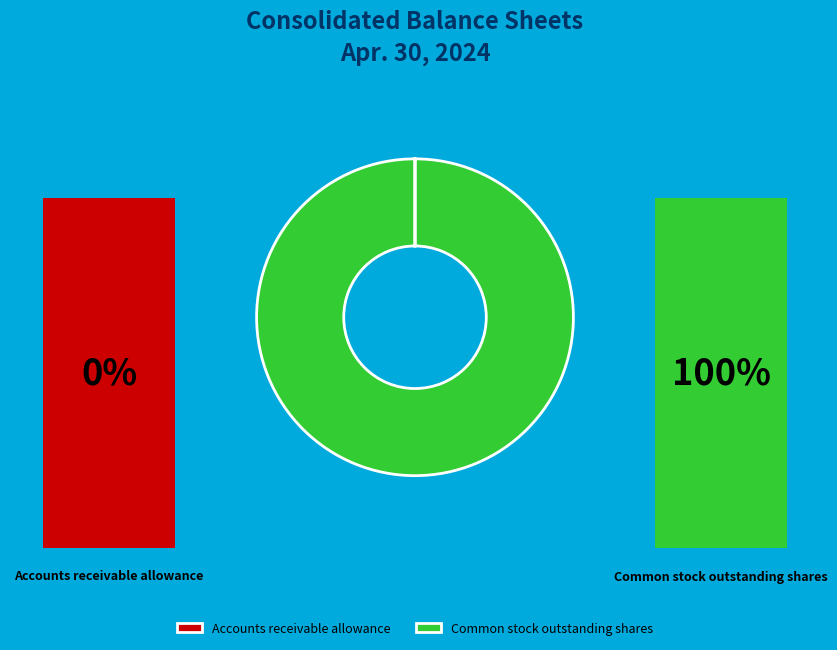

True or false: Common stock outstanding shares accounts for 92% of the total.

False